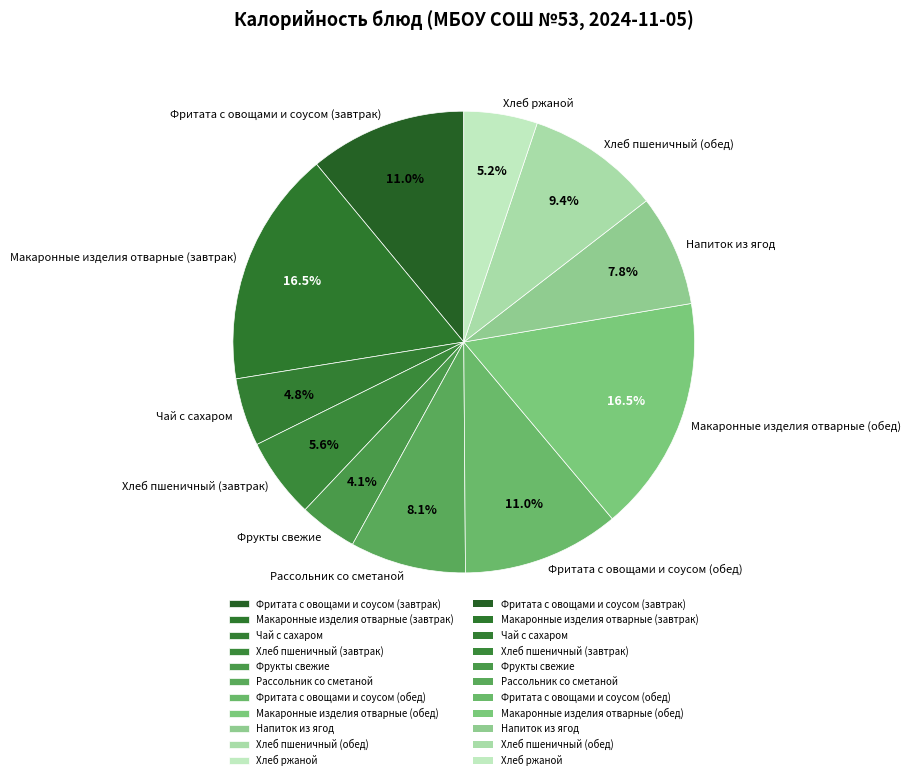

Is there a majority slice in this chart?

No